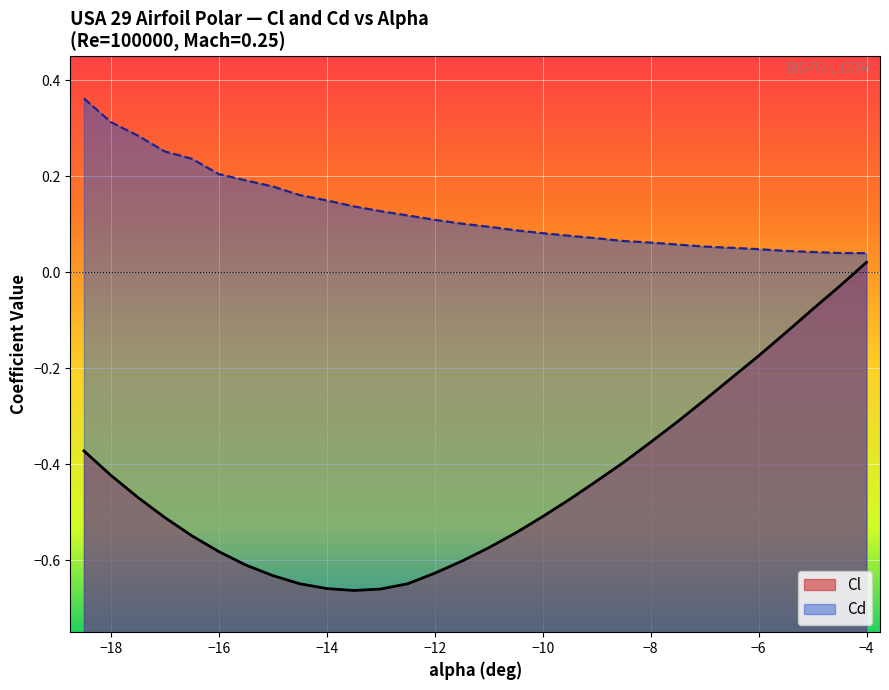

What is the maximum value for Cd?

0.4